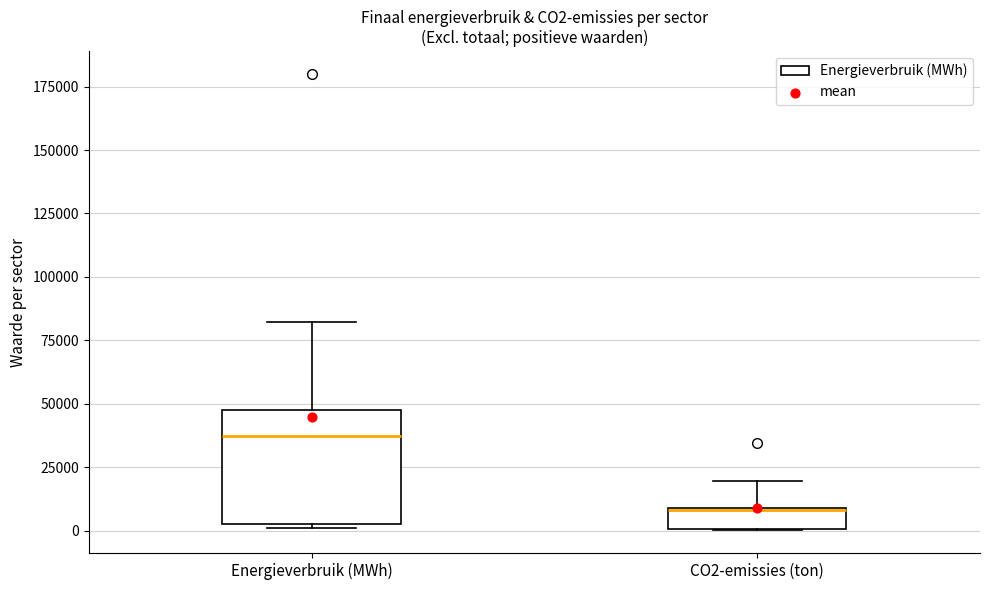

Reading left to right, transcribe this box plot: for each box, give where its median line is, the range the box spans, and where its two whiskers end, as read against the y-axis. The values are not printed on the chart, so give them approximately, as read against the axis.

Energieverbruik (MWh): median 35000, box 5000 to 50000, whiskers 0 to 80000
CO2-emissies (ton): median 10000 (drawn on the box's upper edge), box 0 to 10000, whiskers 0 to 20000